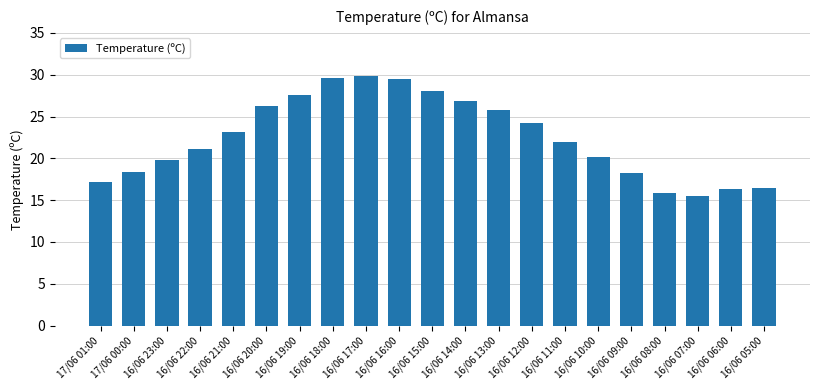

What is the difference between the second highest and second lowest values?

13.8